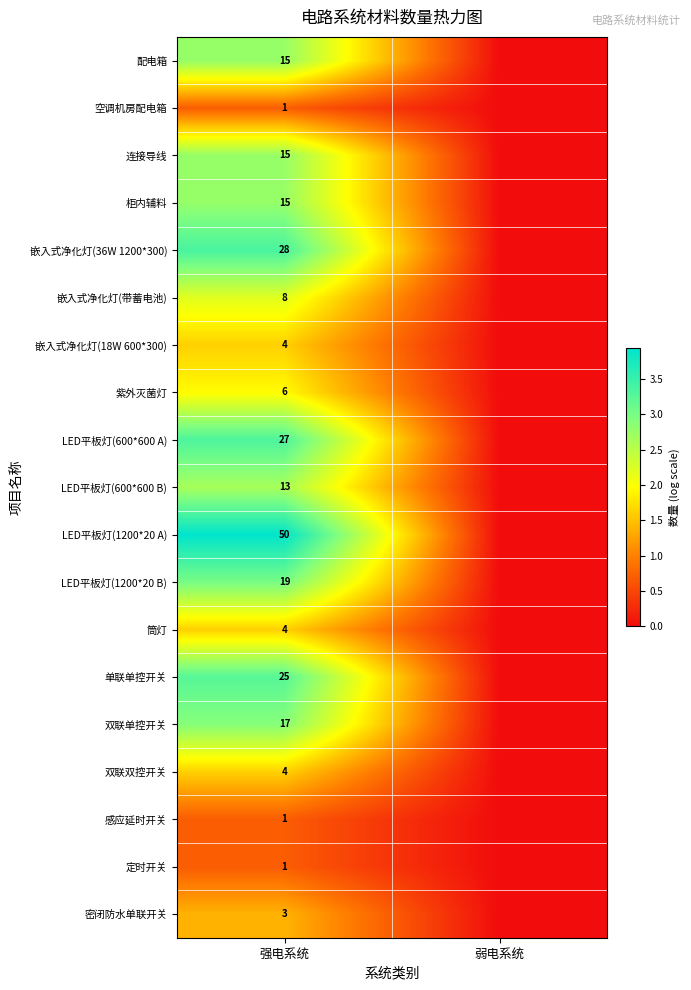

What is the difference between the highest and lowest values at 强电系统?

49